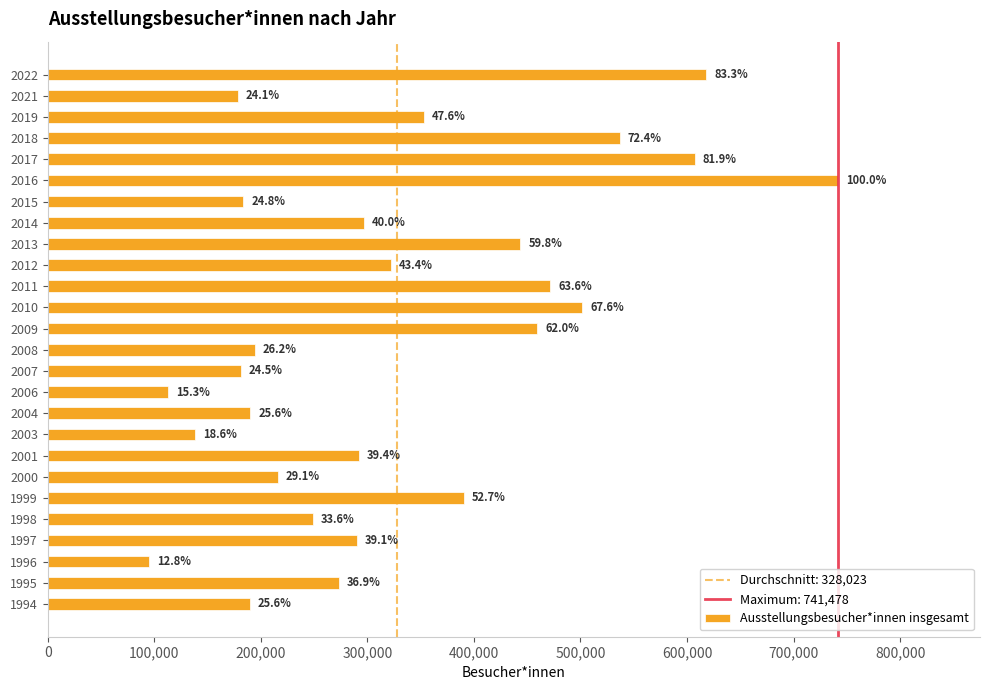

What is the smallest value displayed?

95172